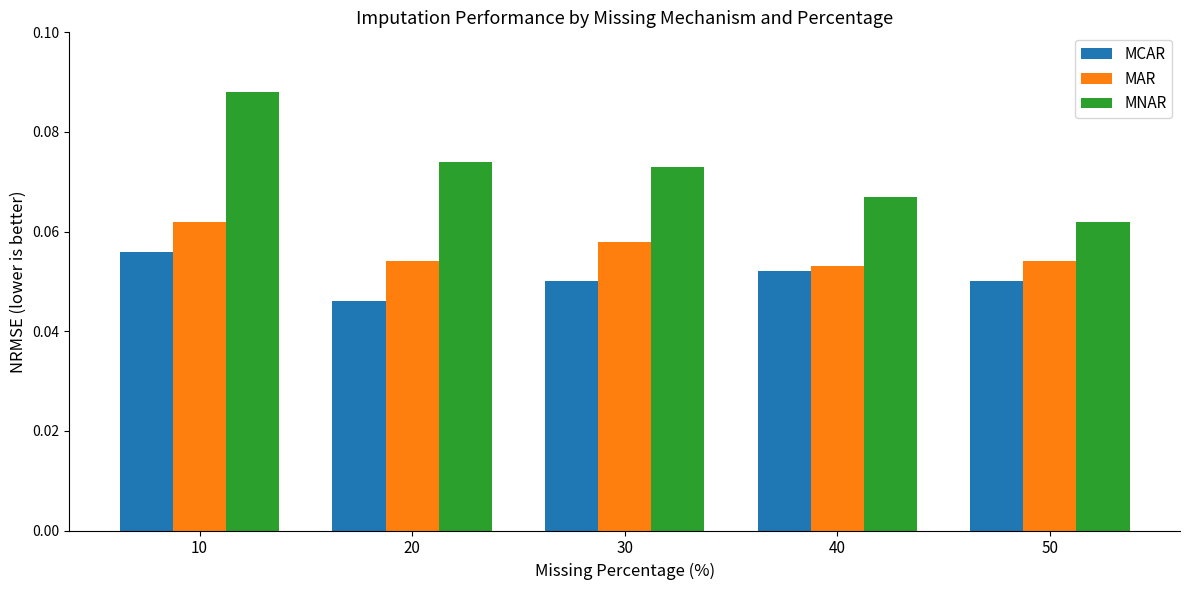

What is the total value across all series at 50?

0.2